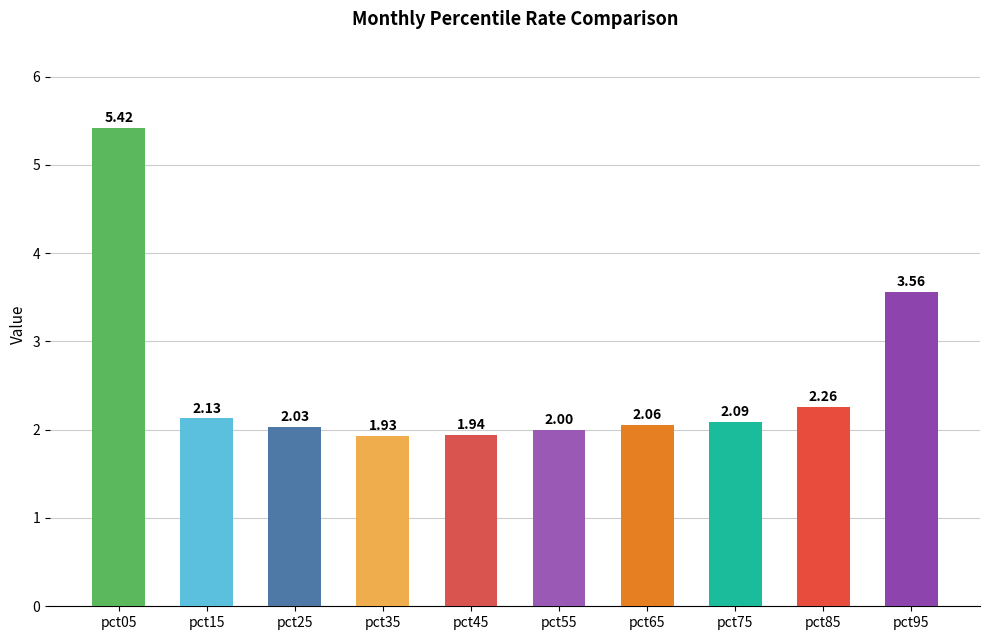

Is it true that the value at pct05 is 5.4?

True